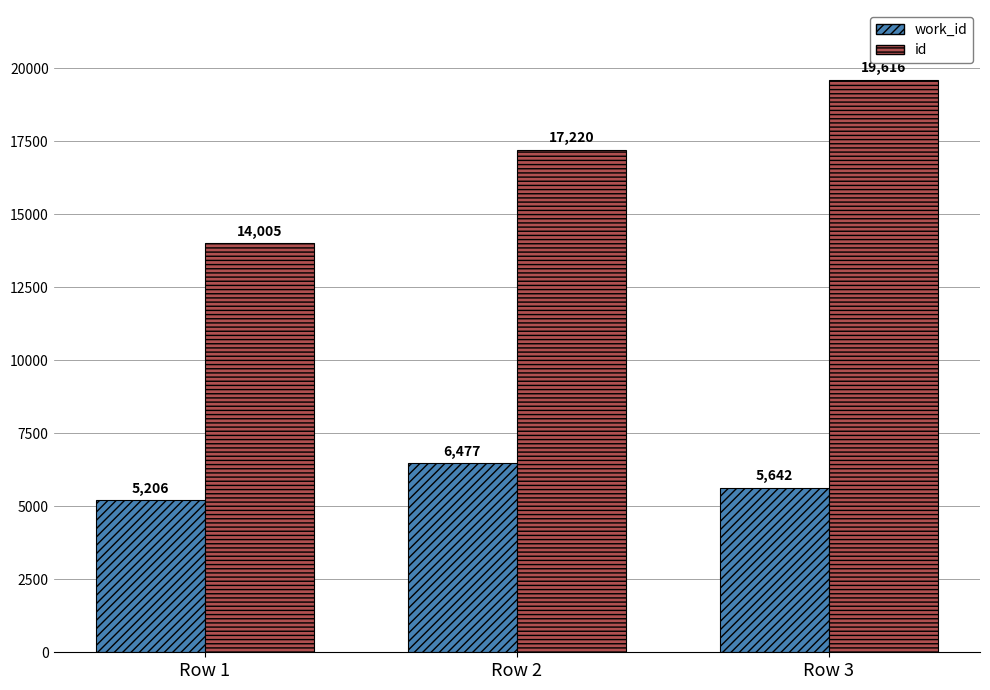

What is the value of the work_id bar at the 1st from the left?

5206